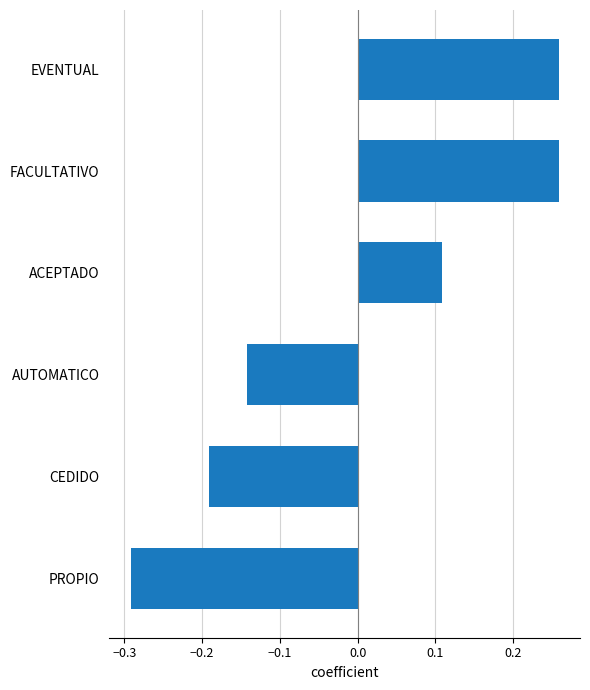

The chart shows a value of -0.2 at AUTOMATICO. True or false?

False